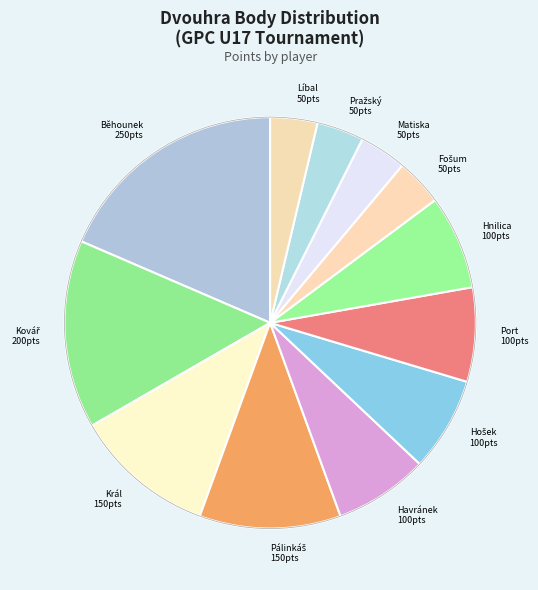

What is the largest slice in the pie chart?

Běhounek 250pts